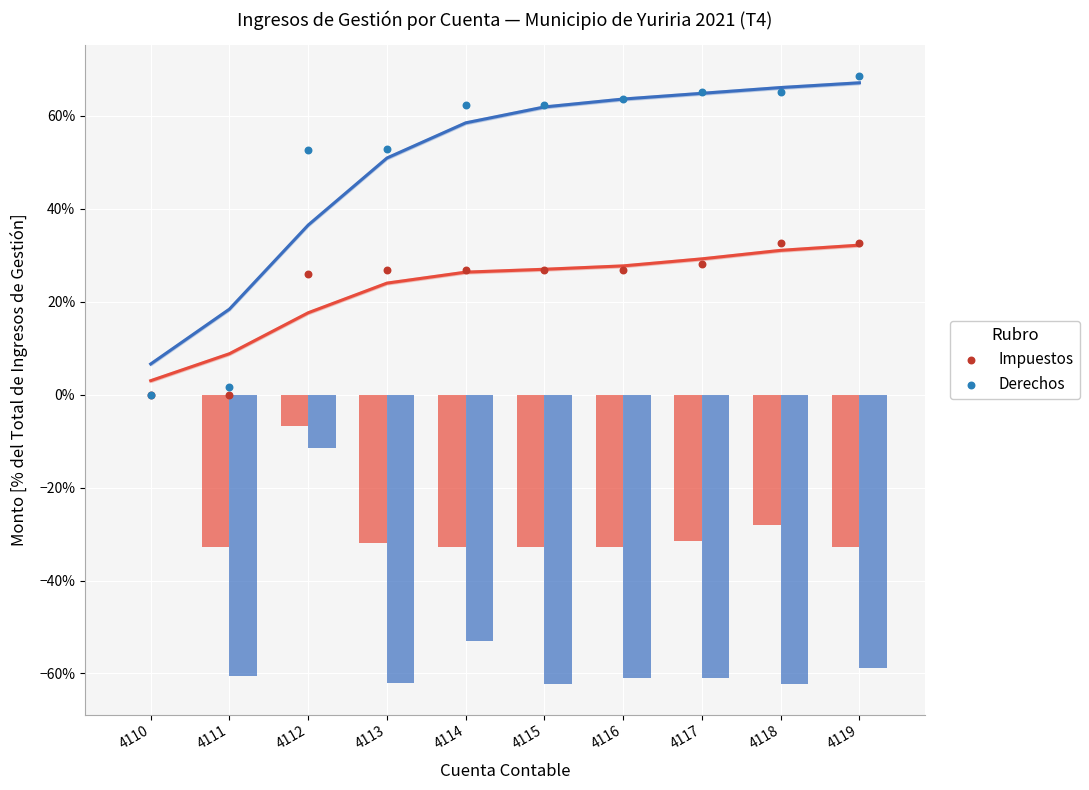

Which series has the largest total across all categories?

Derechos